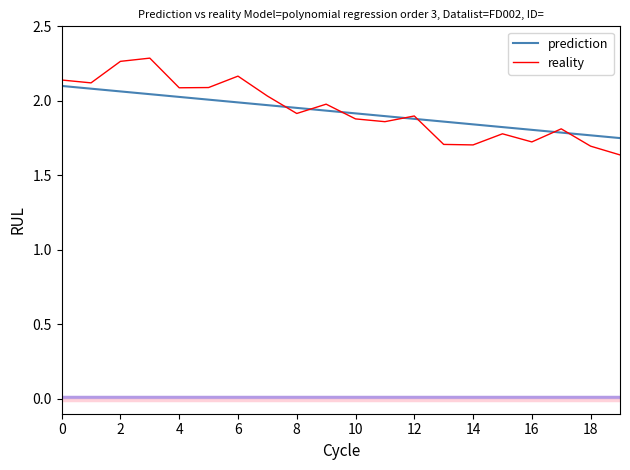

Rank the series by their maximum value, from lowest to highest.

prediction, reality